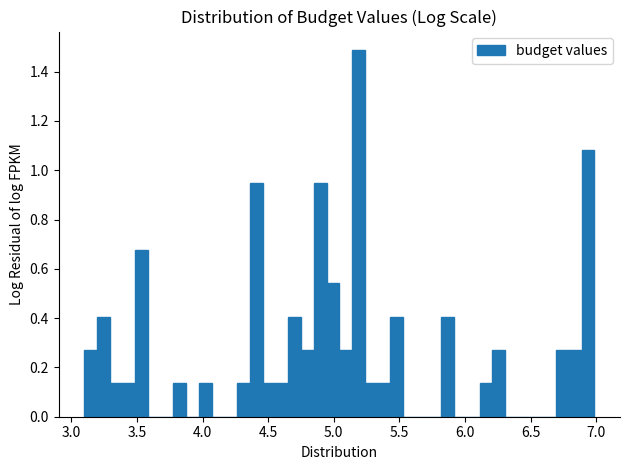

Read against the x-axis, roughly where is the centre of the tallest bar?

5.20